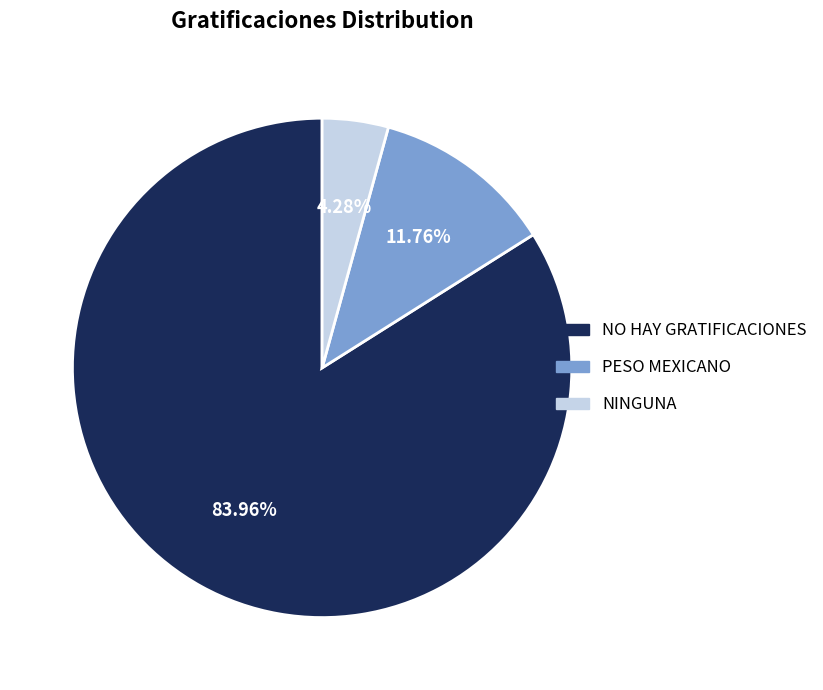

What percentage do NO HAY GRATIFICACIONES and NINGUNA together represent?

88.2%